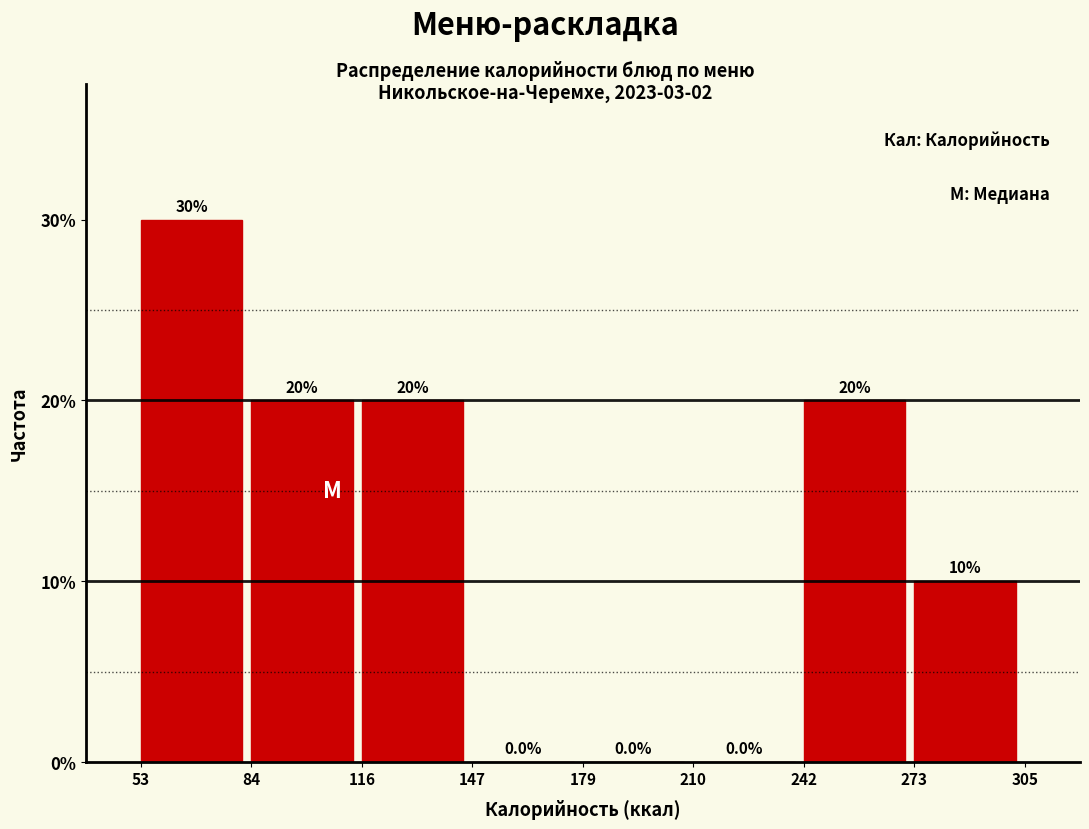

Reading left to right, transcribe this chart: for each bar, give the range it covers on the x-axis and its height.

53 to 84: 30.0
84 to 116: 20.0
116 to 147: 20.0
147 to 179: 0.0
179 to 210: 0.0
210 to 242: 0.0
242 to 273: 20.0
273 to 305: 10.0